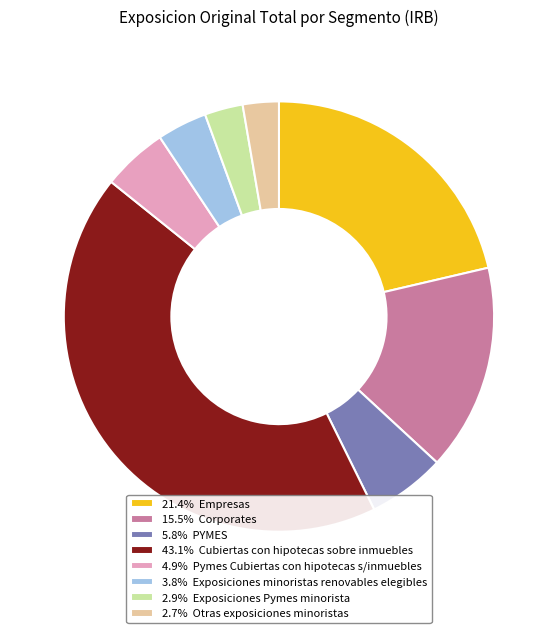

Does 21.4% Empresas represent more than half of the total?

No